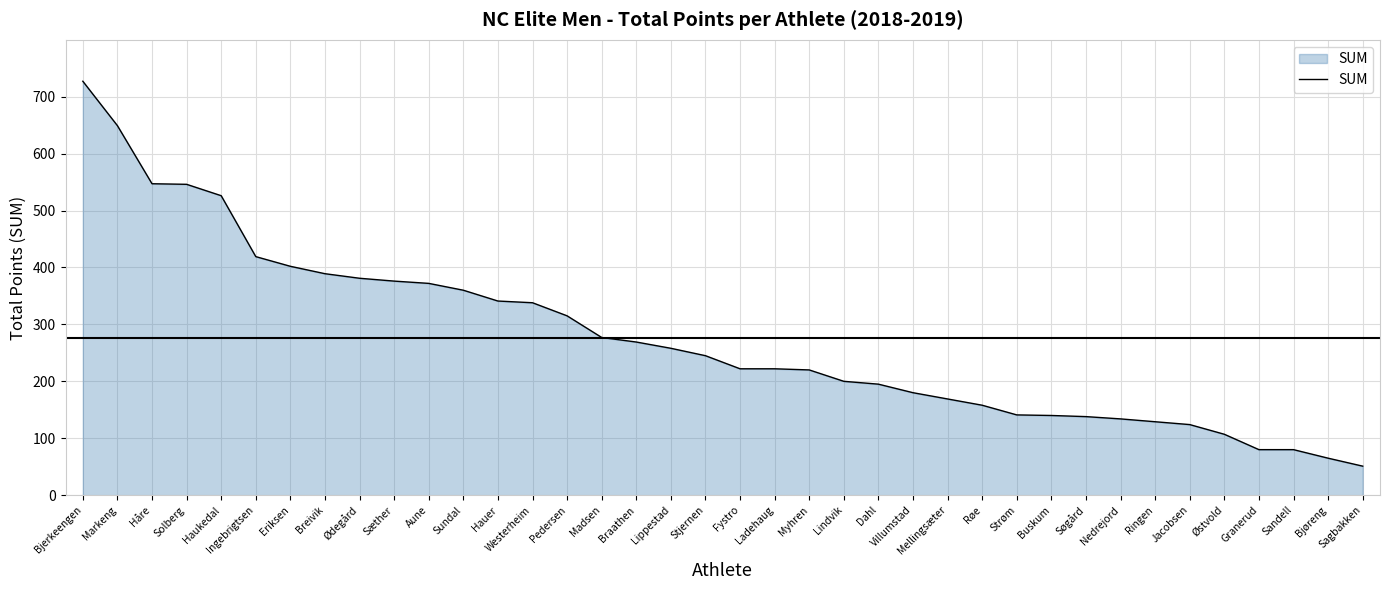

What is the difference between the maximum and minimum values?

676